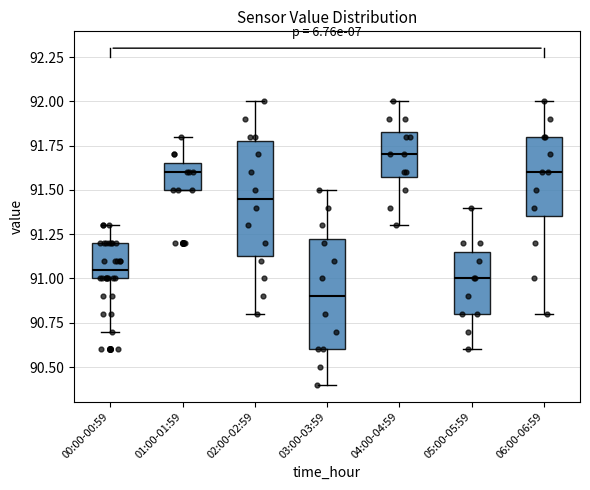

Reading left to right, transcribe this box plot: for each box, give where its median line is, the range the box spans, and where its two whiskers end, as read against the y-axis. The values are not printed on the chart, so give them approximately, as read against the axis.

00:00-00:59: median 91.05, box 91.00 to 91.20, whiskers 90.70 to 91.30
01:00-01:59: median 91.60, box 91.50 to 91.65, whiskers 91.50 to 91.80
02:00-02:59: median 91.45, box 91.15 to 91.80, whiskers 90.80 to 92.00
03:00-03:59: median 90.90, box 90.60 to 91.25, whiskers 90.40 to 91.50
04:00-04:59: median 91.70, box 91.60 to 91.85, whiskers 91.30 to 92.00
05:00-05:59: median 91.00, box 90.80 to 91.15, whiskers 90.60 to 91.40
06:00-06:59: median 91.60, box 91.35 to 91.80, whiskers 90.80 to 92.00